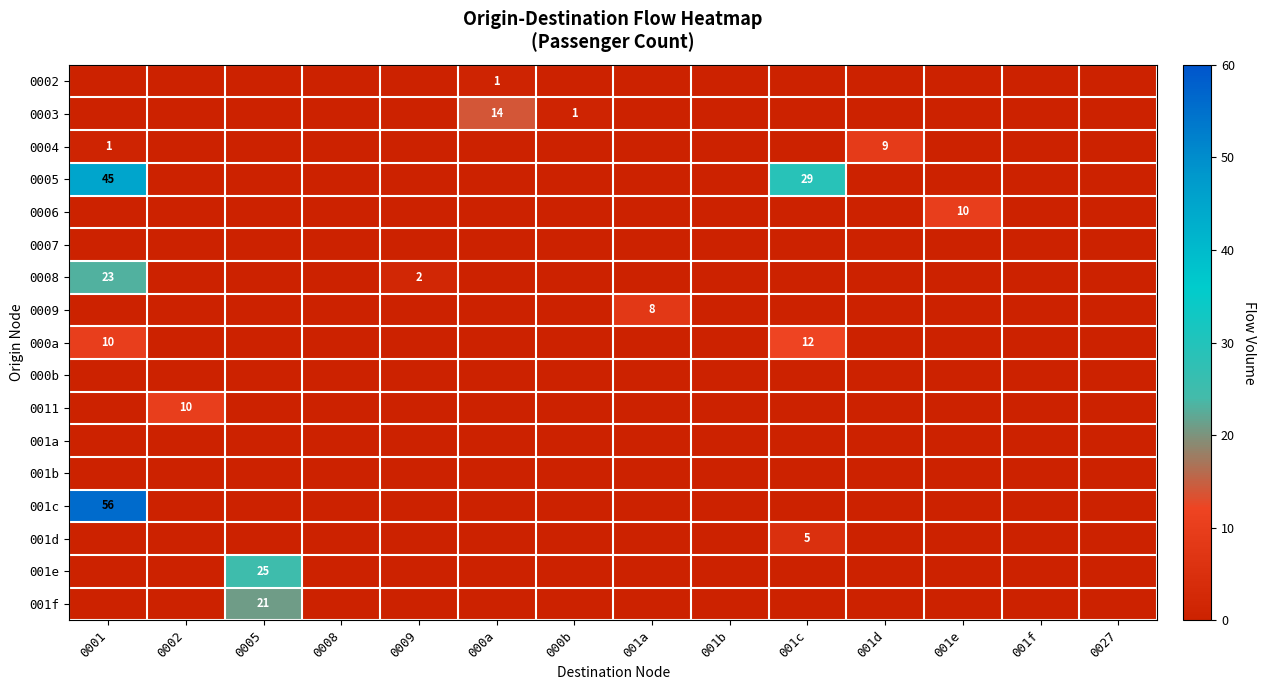

Is it true that 0005 equals 29 at 001c?

True